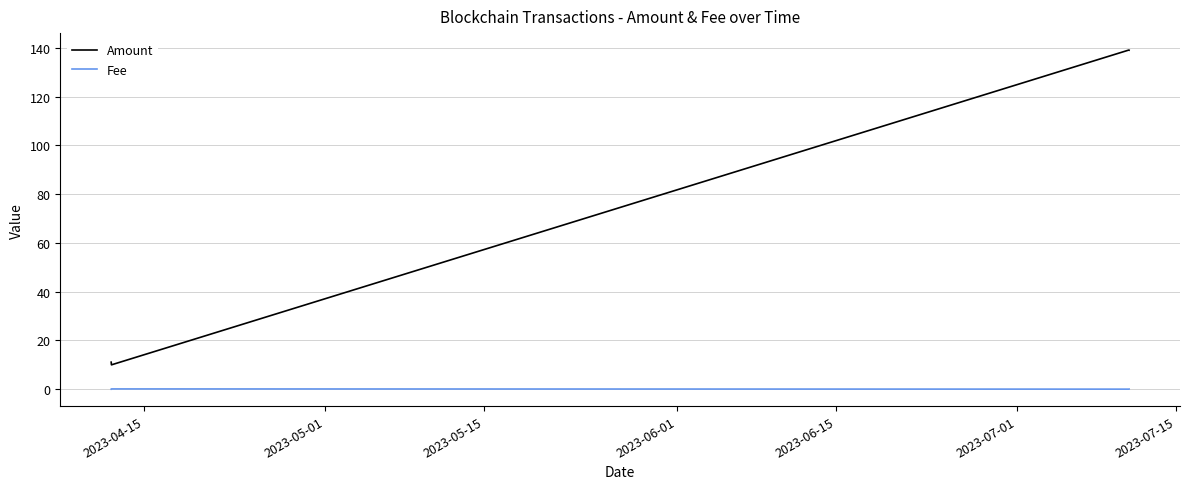

Rank the series by their average value, from highest to lowest.

Amount, Fee